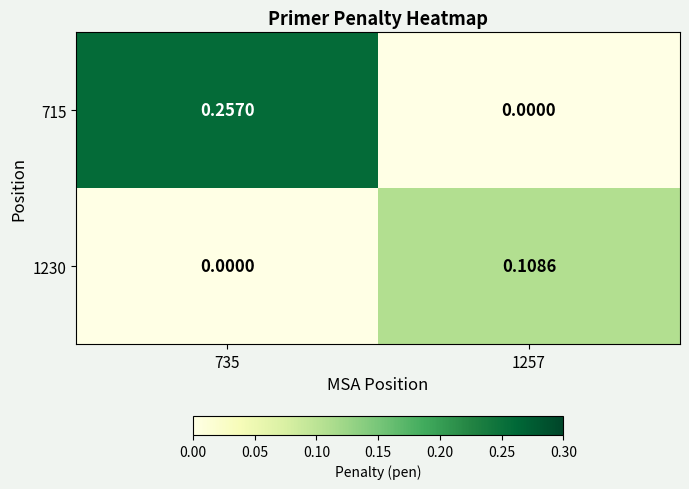

Is the value of 715 at 1257 greater than the value of 1230 at 1257?

No